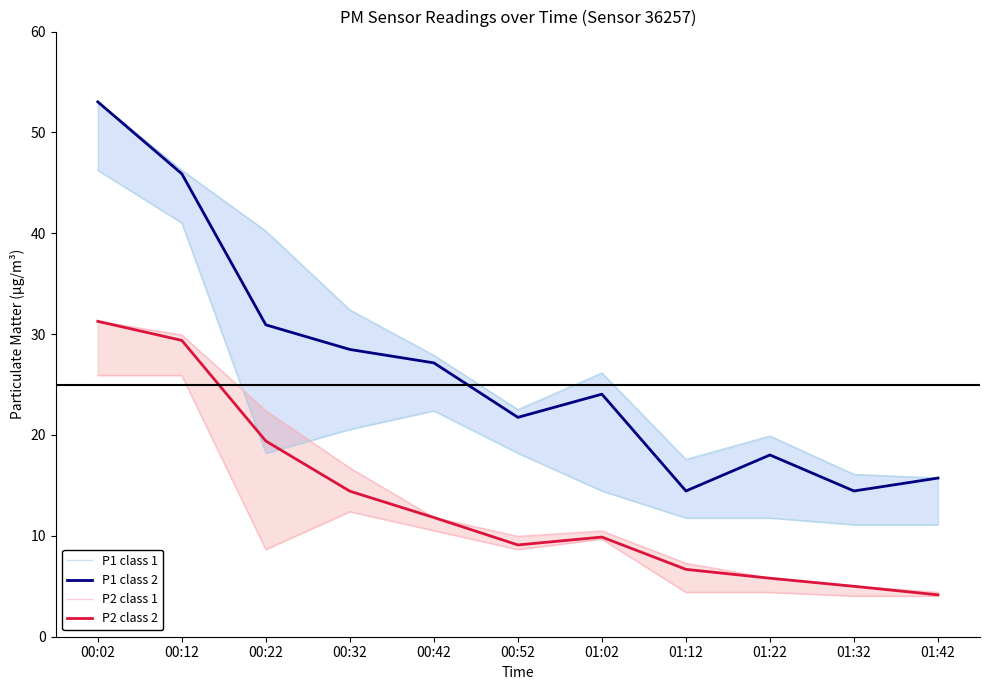

True or false: P1 class 2 has a value of 14.4 at 01:32.

True